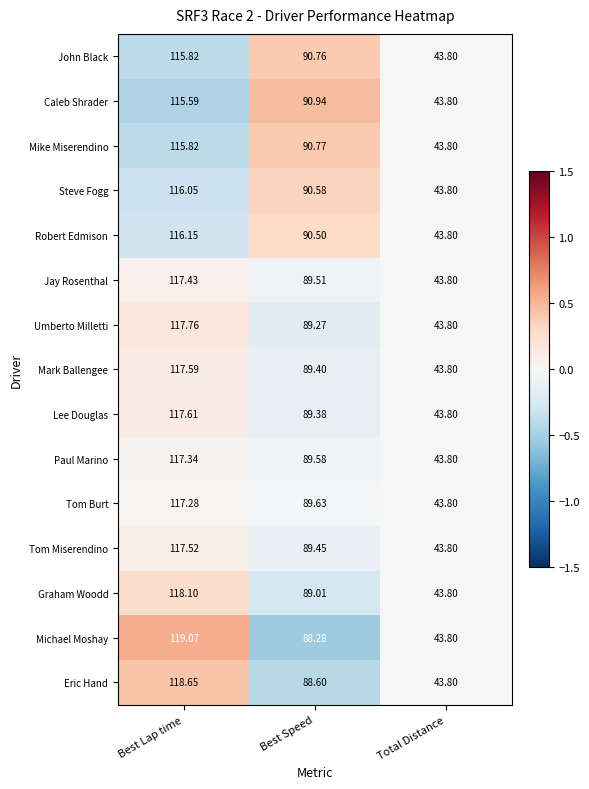

Rank the series at Best Speed from lowest to highest value.

Michael Moshay, Eric Hand, Graham Woodd, Umberto Milletti, Lee Douglas, Mark Ballengee, Tom Miserendino, Jay Rosenthal, Paul Marino, Tom Burt, Robert Edmison, Steve Fogg, John Black, Mike Miserendino, Caleb Shrader